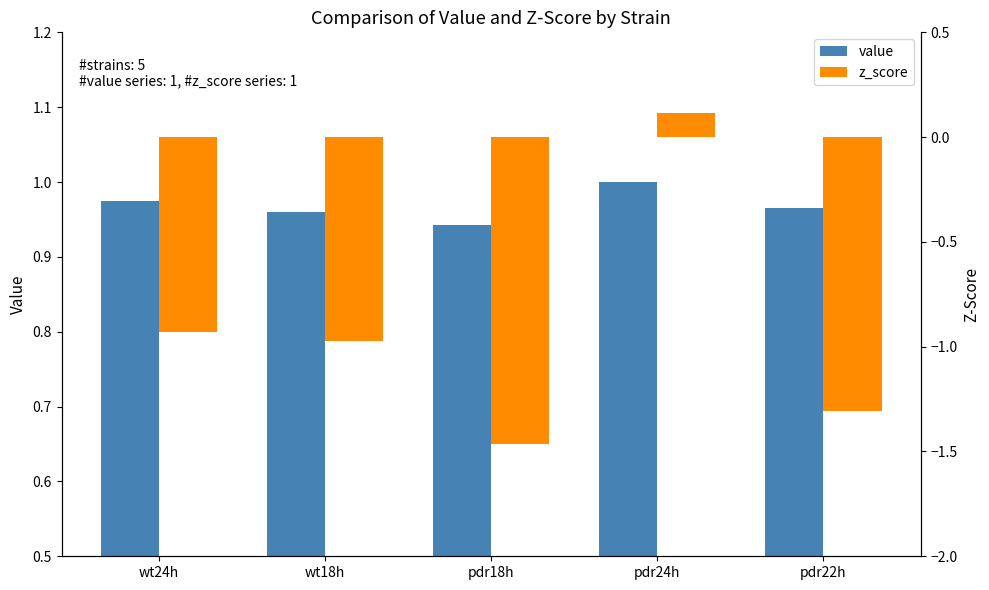

The z_score series shows -1.3 at pdr22h. True or false?

True